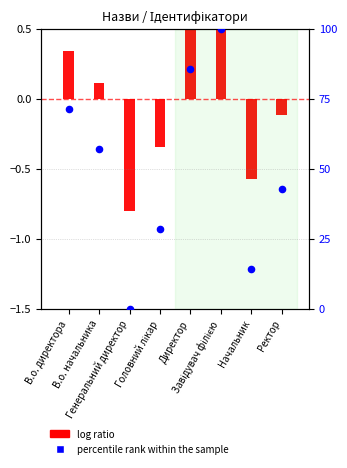

What is the change in value from В.о. начальника to Ректор?

-14.3